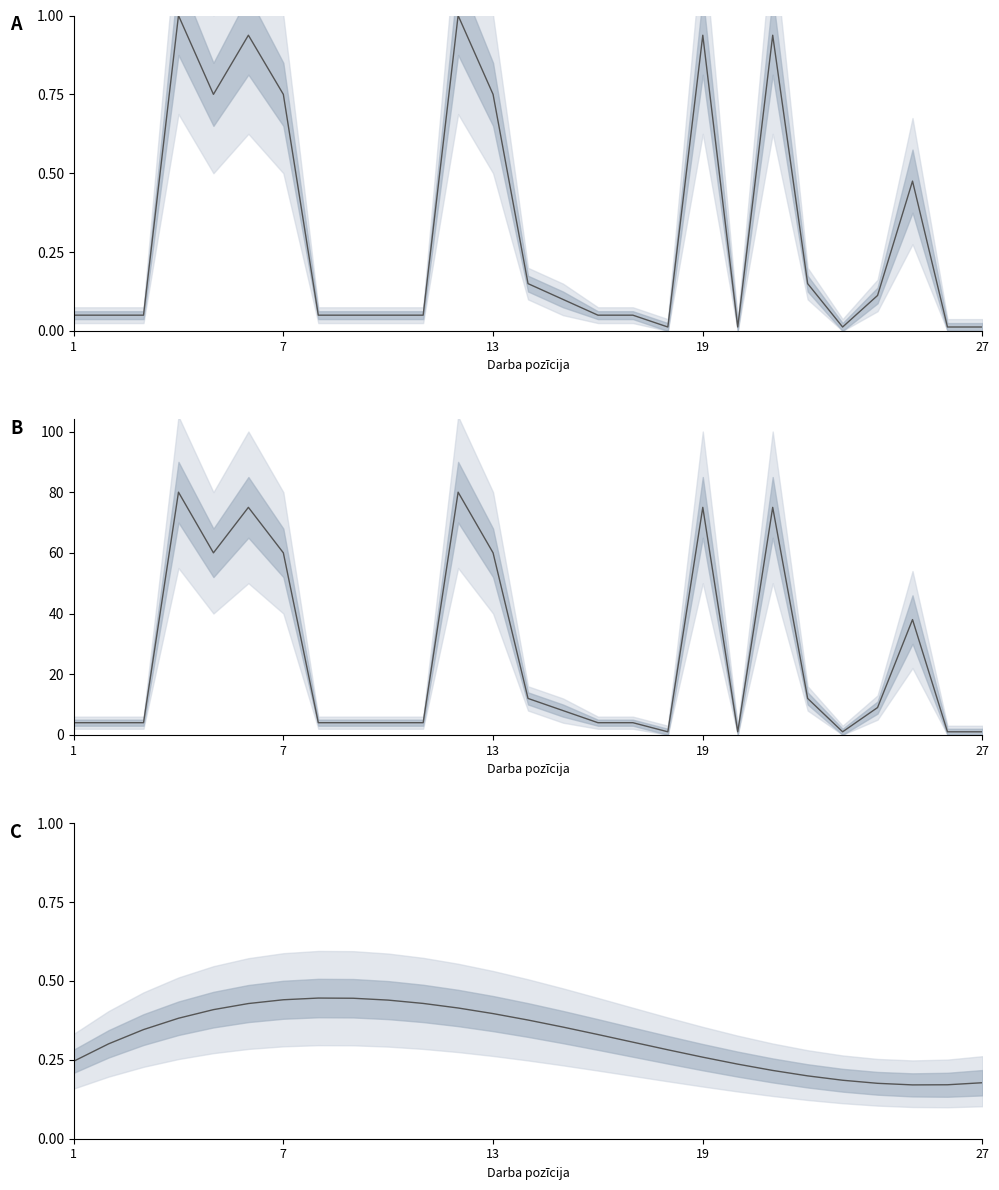

Reading left to right, extract all data points from this chart.

Daudzums (norm): 0.1	0.1	0.1	1.0	0.8	0.9	0.8	0.1	0.1	0.1	0.1	1.0	0.8	0.1	0.1	0.1	0.1	0.0	0.9	0.0	0.9	0.1	0.0	0.1	0.5	0.0	0.0
Daudzums: 4.0	4.0	4.0	80.0	60.0	75.0	60.0	4.0	4.0	4.0	4.0	80.0	60.0	12.0	8.0	4.0	4.0	1.0	75.0	1.0	75.0	12.0	1.0	9.0	38.0	1.0	1.0
Daudzums trend: 0.2	0.3	0.3	0.4	0.4	0.4	0.4	0.4	0.4	0.4	0.4	0.4	0.4	0.4	0.4	0.3	0.3	0.3	0.3	0.2	0.2	0.2	0.2	0.2	0.2	0.2	0.2